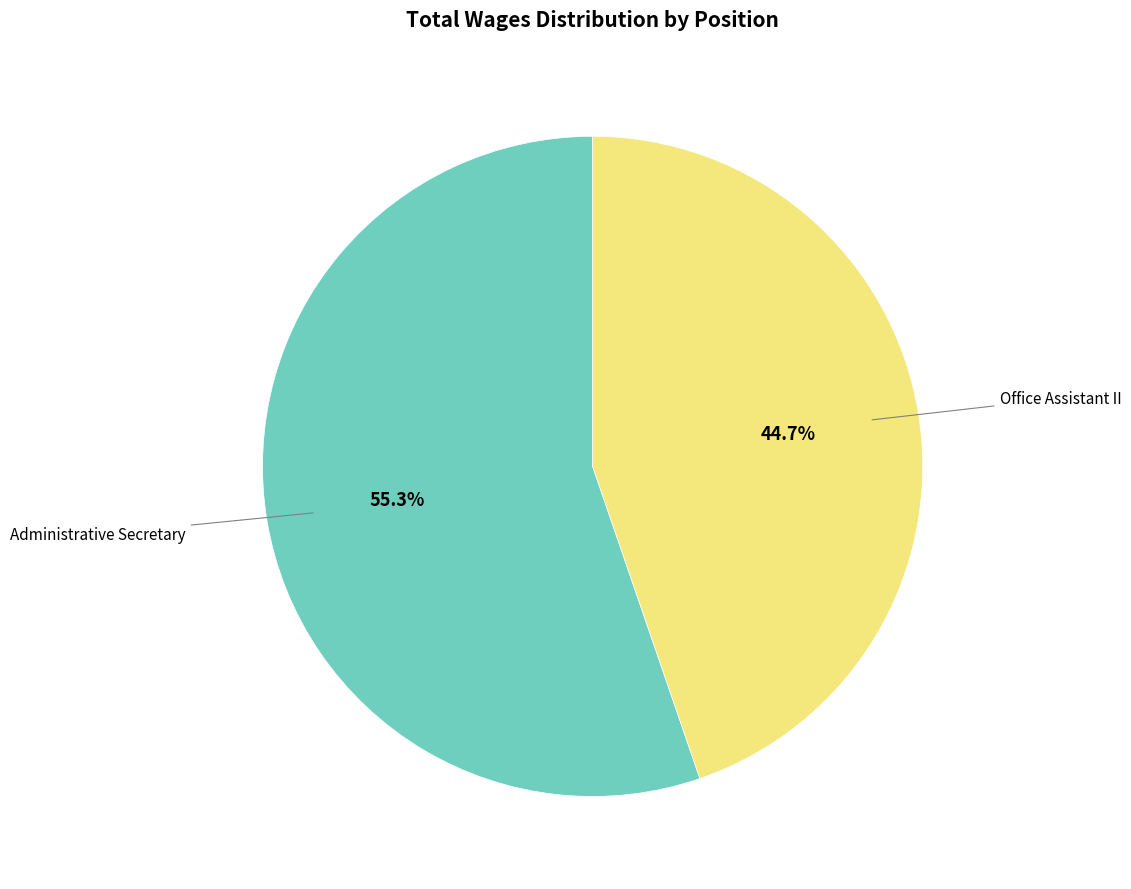

Does any single category account for the majority?

Yes